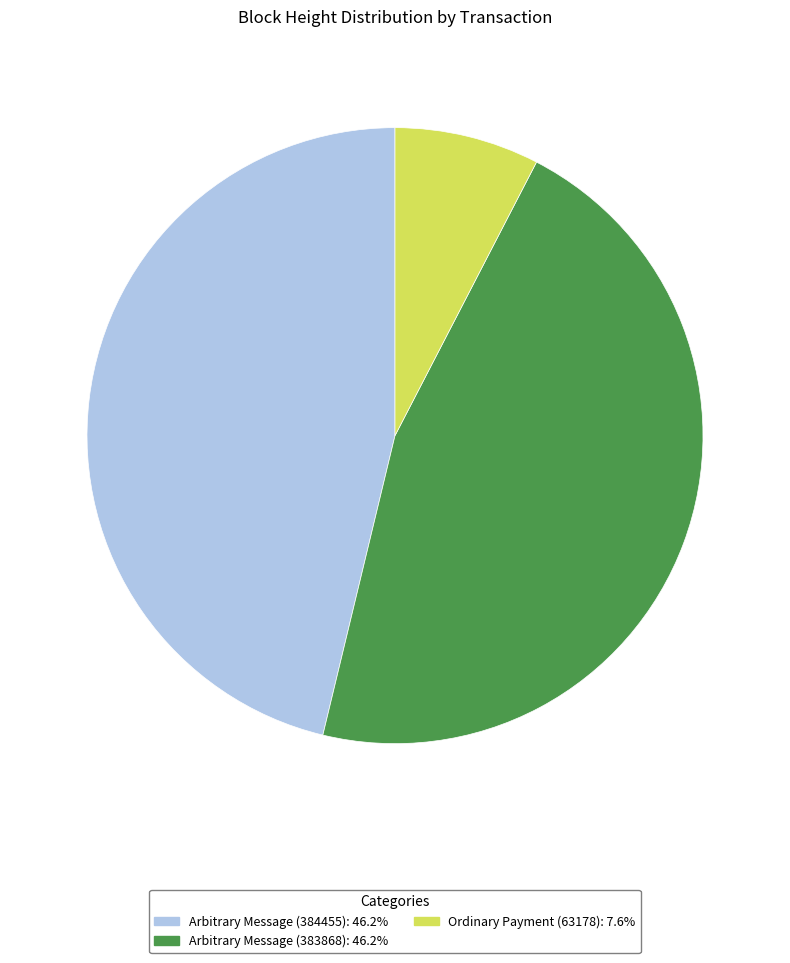

Is there any slice that represents more than half of the pie?

No